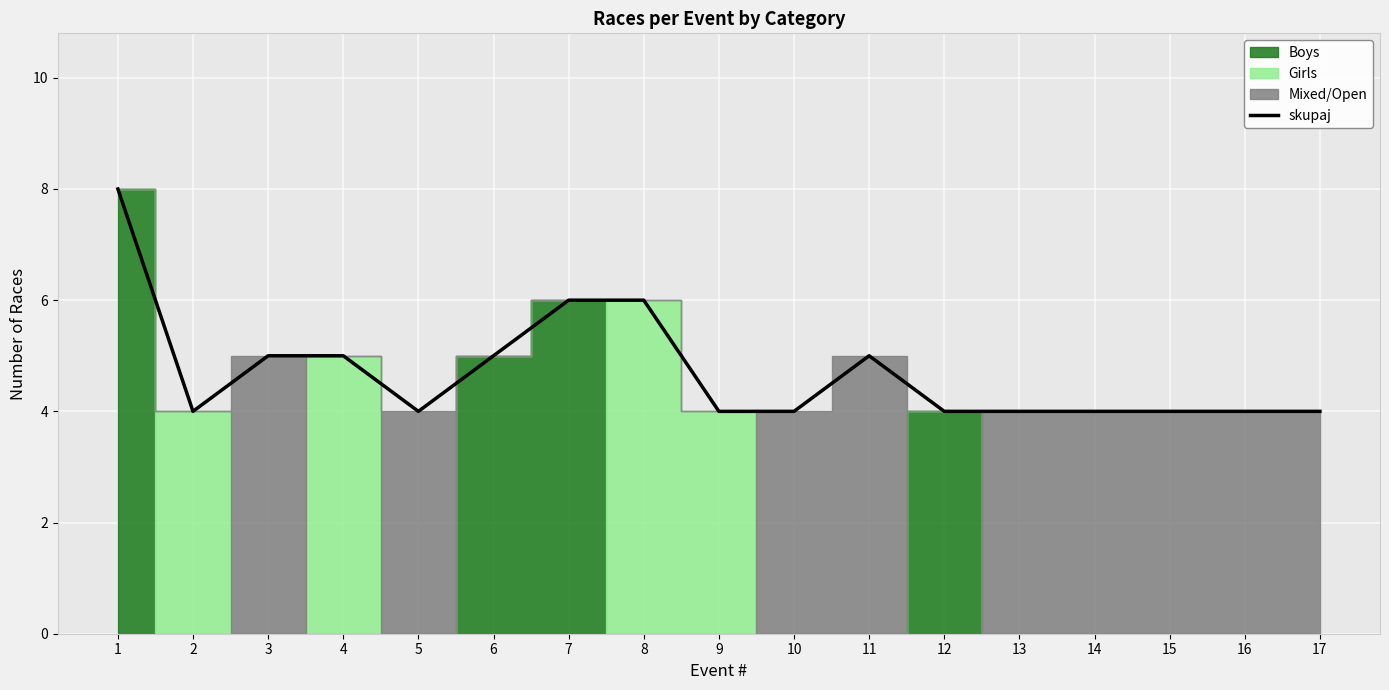

True or false: the data shows 5 at 1.

False